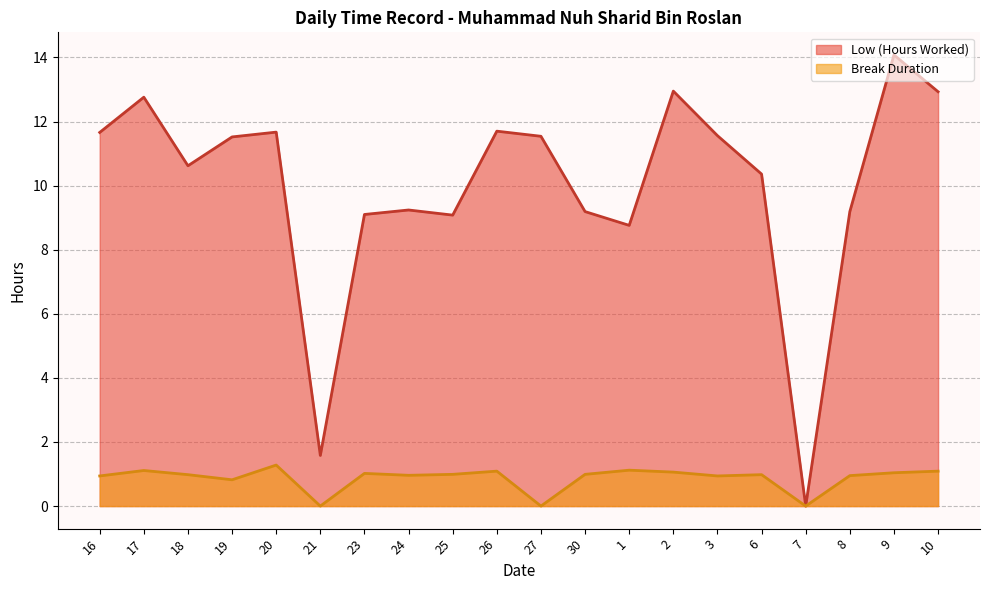

Does the chart display data point markers on the line(s)?

No